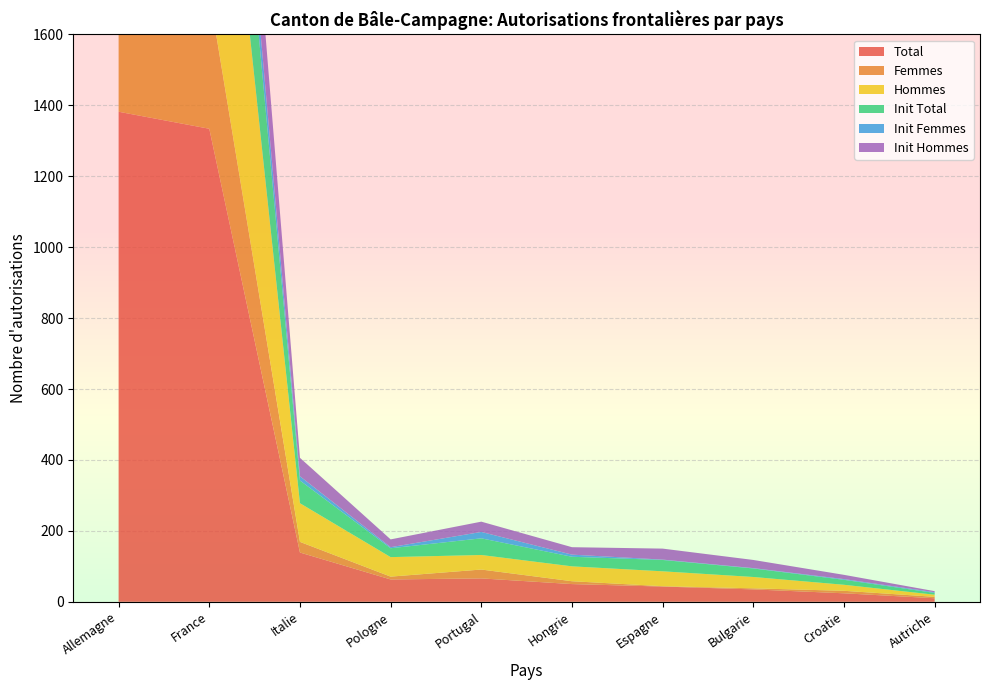

Reading left to right, what are all the values shown in this chart?

Total: Allemagne=1382	France=1334	Italie=139	Pologne=63	Portugal=66	Hongrie=50	Espagne=43	Bulgarie=35	Croatie=24	Autriche=10
Femmes: Allemagne=407	France=383	Italie=30	Pologne=8	Portugal=25	Hongrie=8	Espagne=1	Bulgarie=3	Croatie=7	Autriche=4
Hommes: Allemagne=975	France=951	Italie=109	Pologne=55	Portugal=41	Hongrie=42	Espagne=42	Bulgarie=32	Croatie=17	Autriche=6
Init Total: Allemagne=420	France=438	Italie=64	Pologne=25	Portugal=47	Hongrie=27	Espagne=32	Bulgarie=24	Croatie=14	Autriche=5
Init Femmes: Allemagne=128	France=124	Italie=12	Pologne=3	Portugal=18	Hongrie=6	Espagne=1	Bulgarie=1	Croatie=2	Autriche=2
Init Hommes: Allemagne=292	France=314	Italie=52	Pologne=22	Portugal=29	Hongrie=21	Espagne=31	Bulgarie=23	Croatie=12	Autriche=3